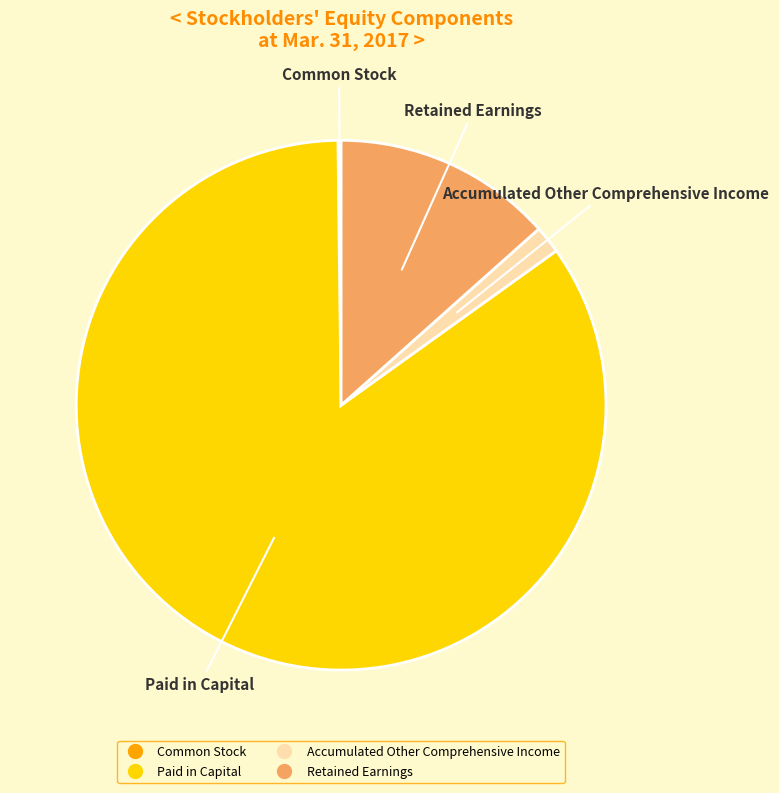

The Accumulated Other Comprehensive Income slice represents 2% of the pie. True or false?

True